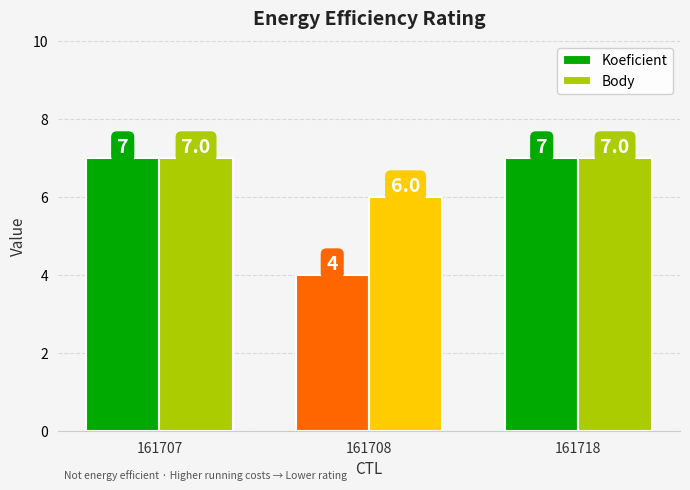

Does the chart contain any negative values?

No